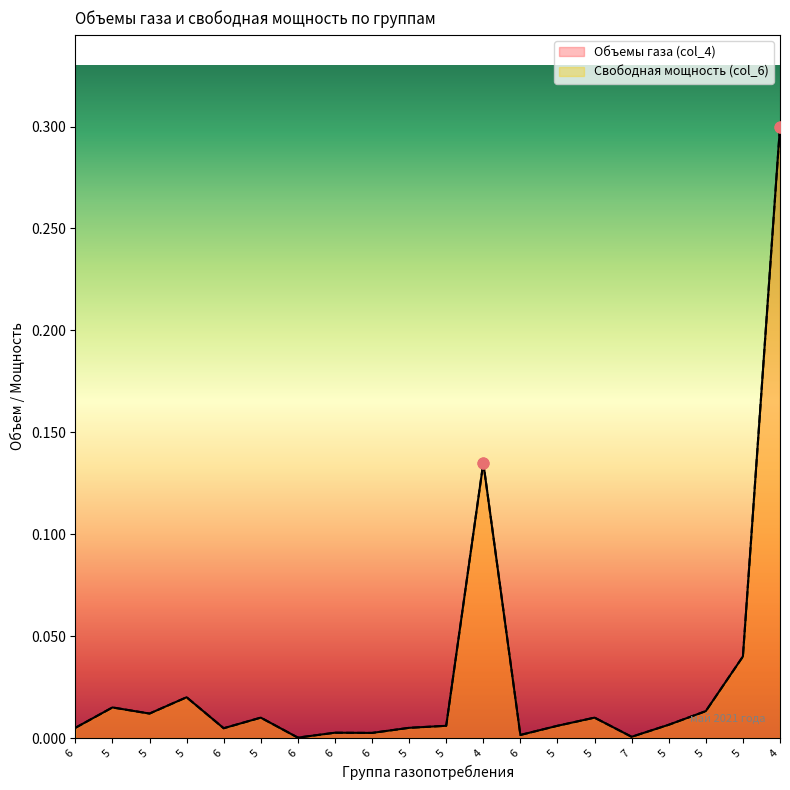

At how many categories does at least one series exceed 0?

20